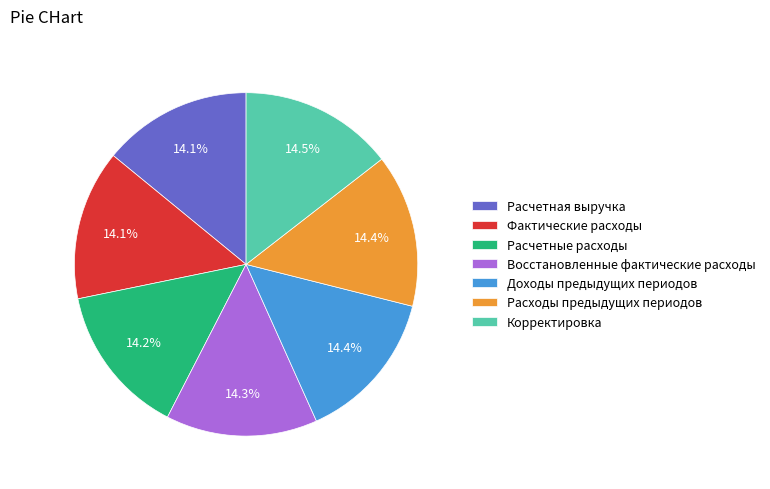

Is Расчетная выручка the majority of the pie?

No